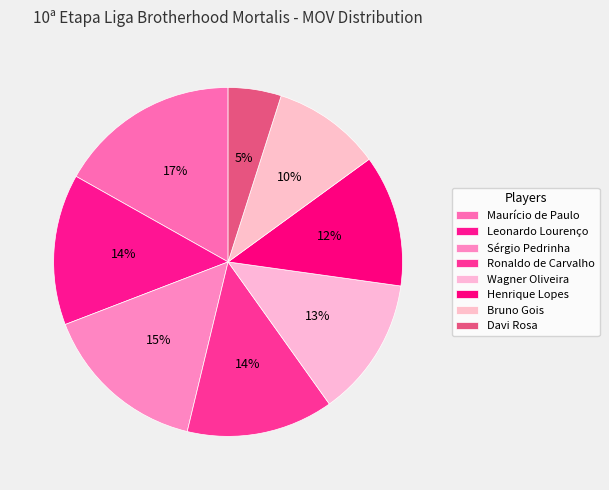

Which slice is the largest?

Maurício de Paulo